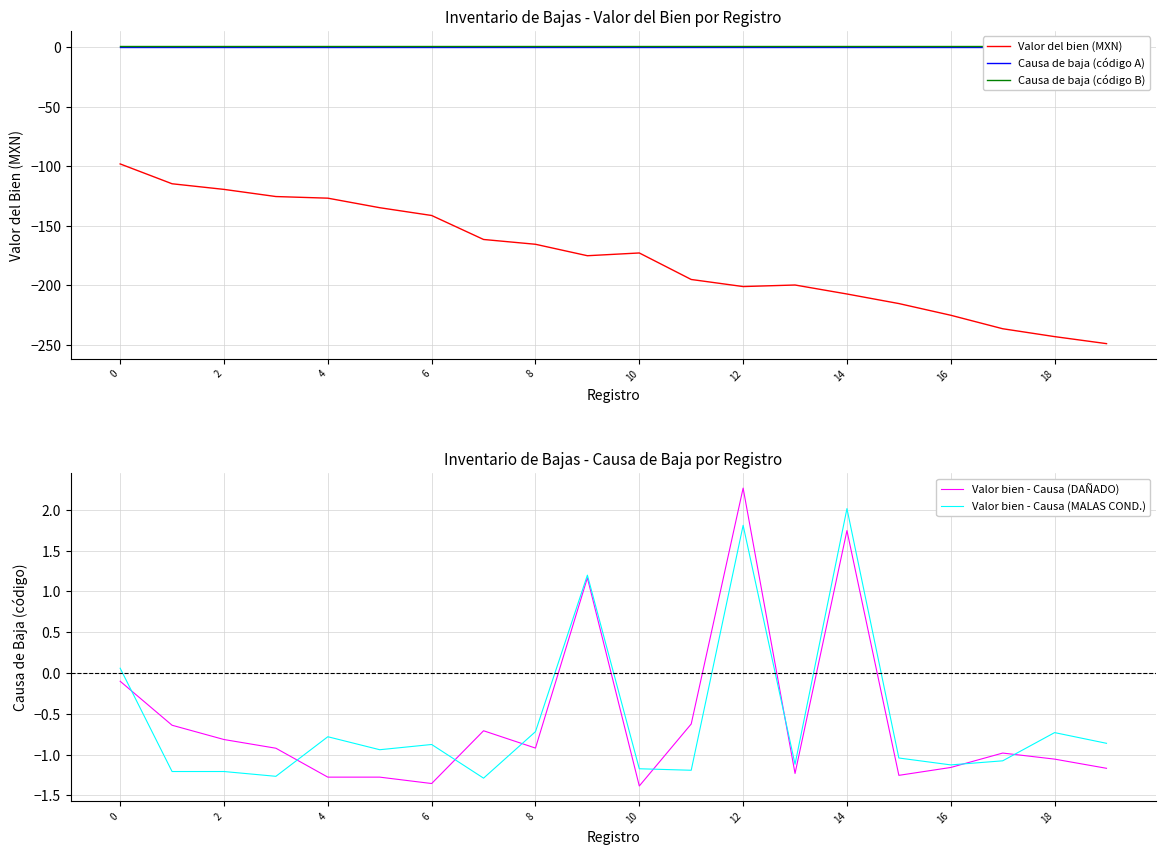

Is this an area chart (filled region under the line)?

No